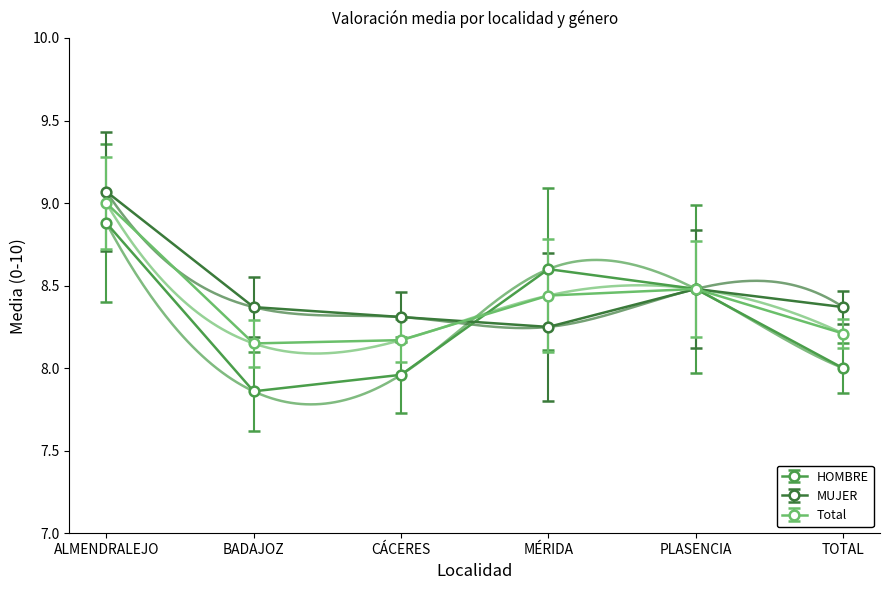

What is the sum of all HOMBRE values?

49.8